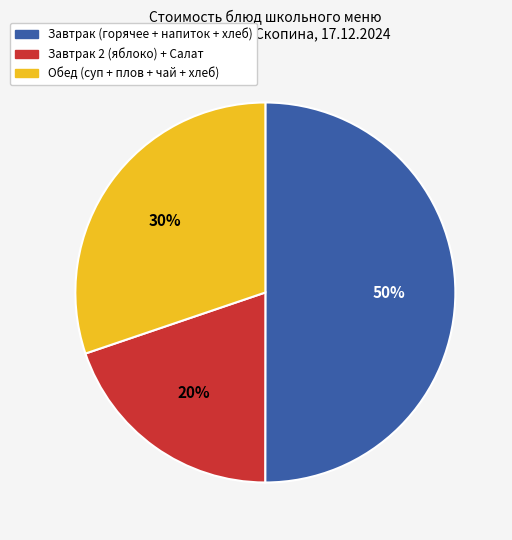

To the nearest percent, what is the difference between the largest and smallest slice percentages?

30%